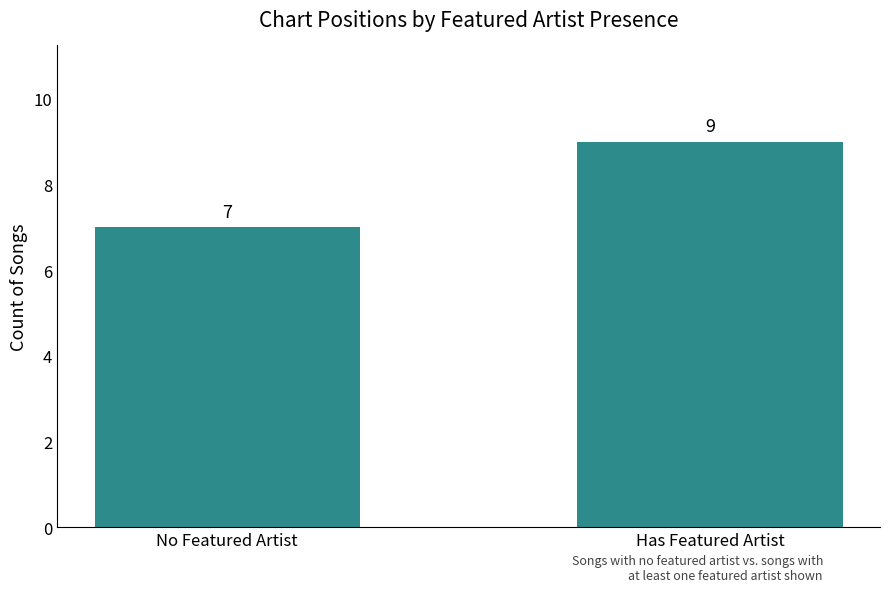

True or false: the data shows 9 at No Featured Artist.

False